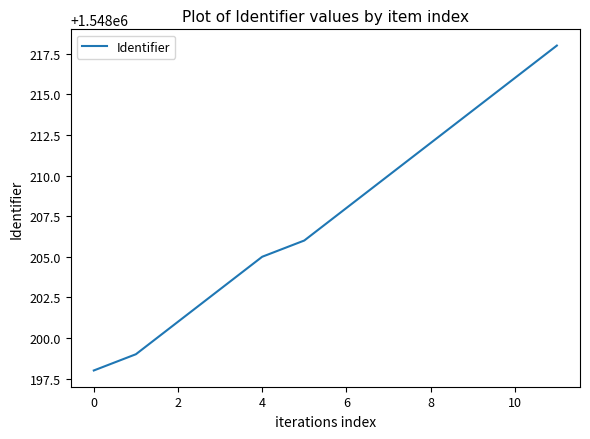

What is the sum of all values?

18578490